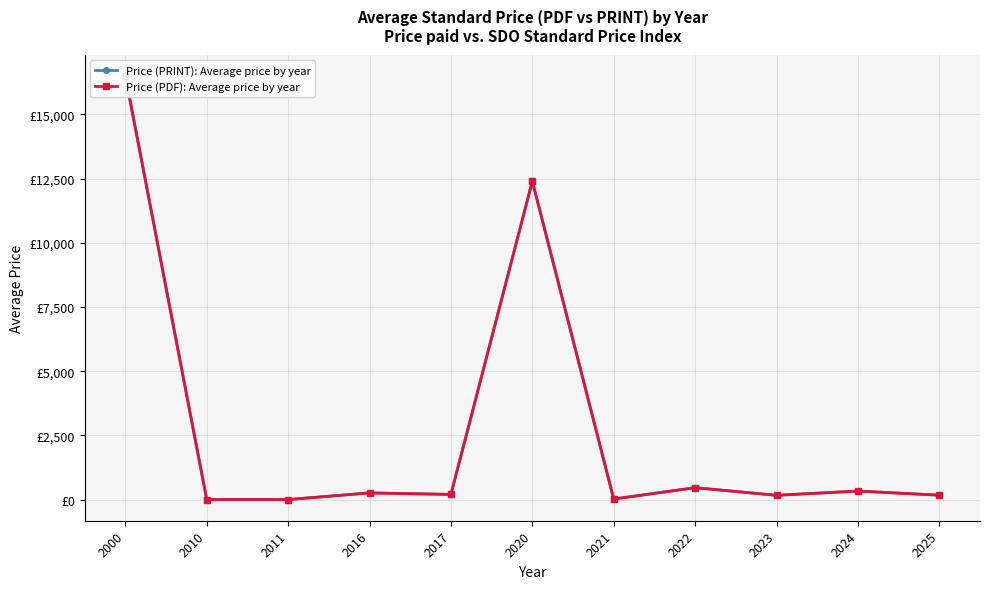

At which category is the sum across all series the highest?

2000